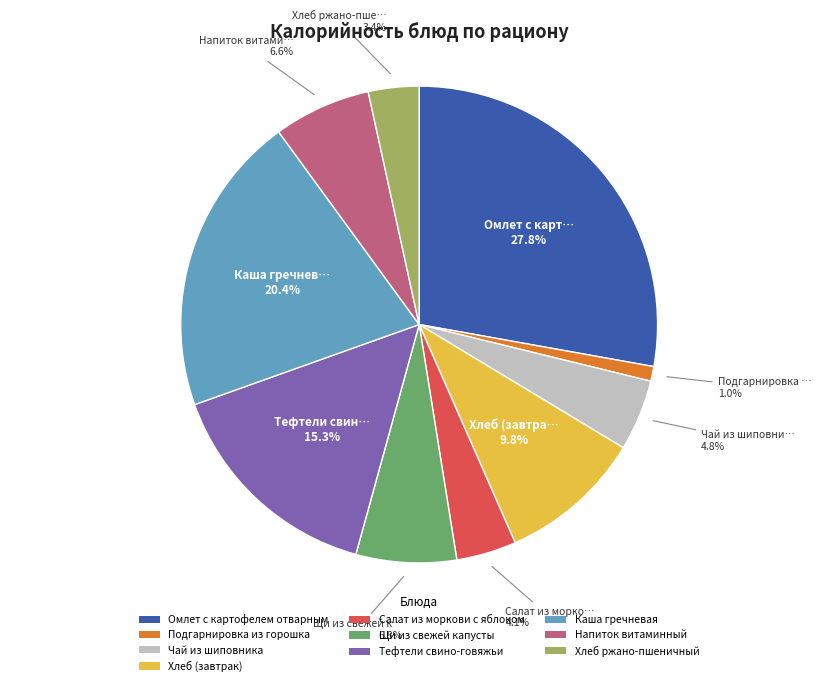

Approximately how many times larger is the value at Напиток витаминный compared to Щи из свежей капусты?

1.0